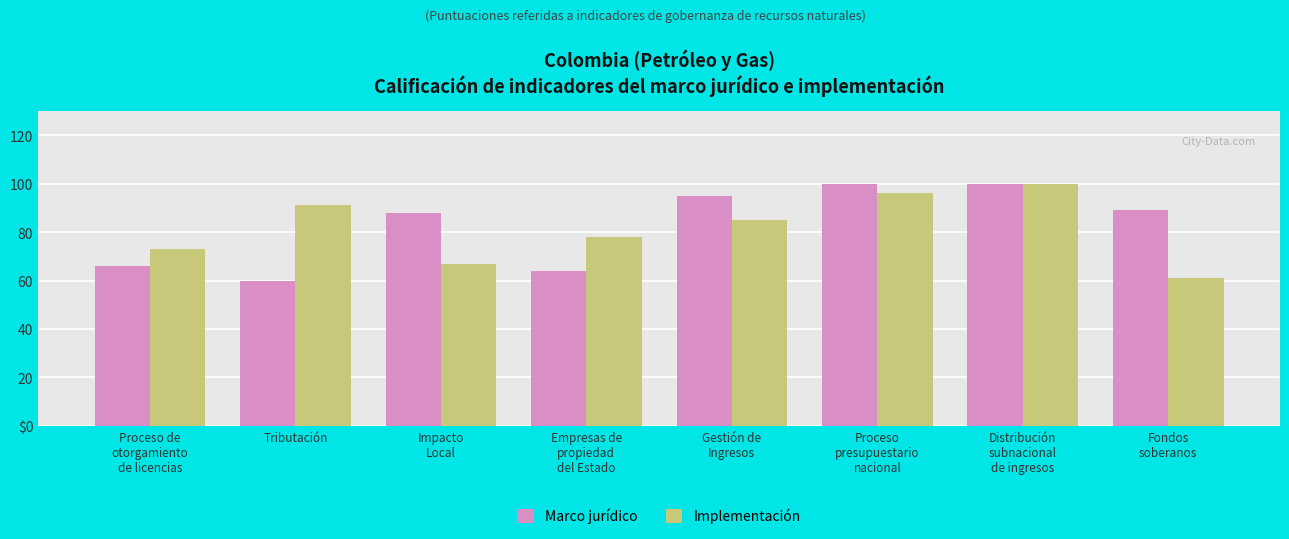

What are all the series names shown in the legend?

Marco jurídico, Implementación